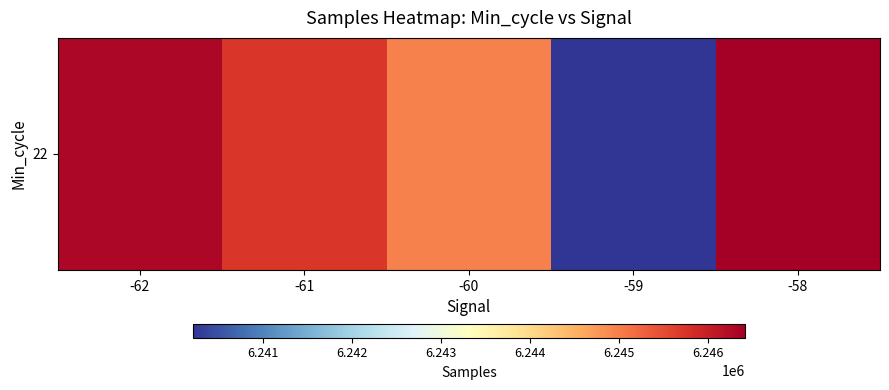

What is the greatest value displayed?

6246411.0